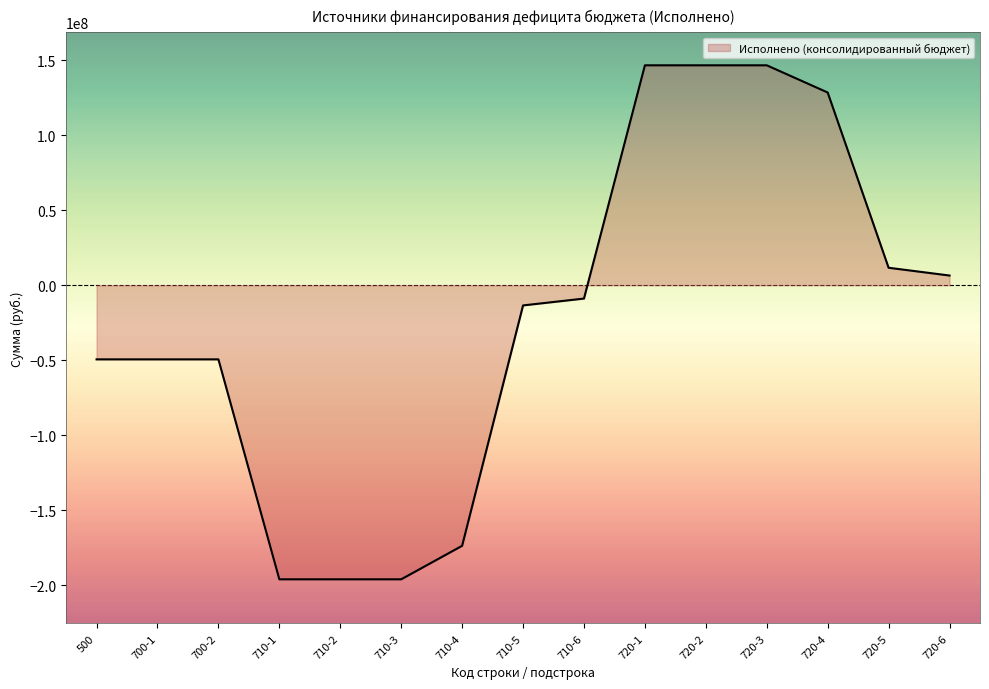

What is the change in value from 710-6 to 720-2?

+155477193.3